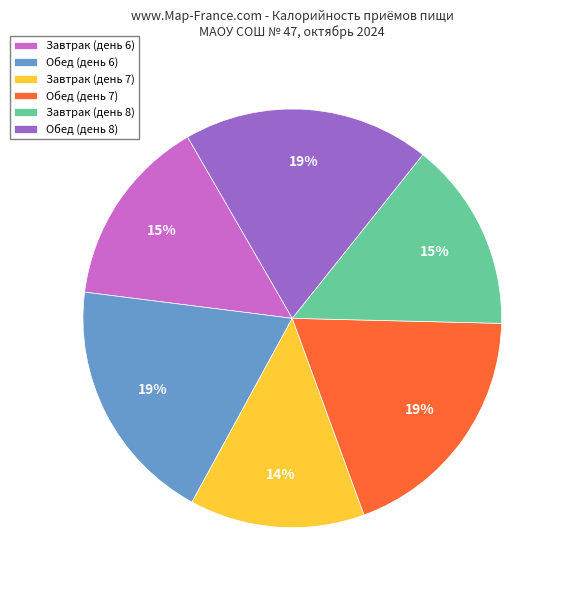

To the nearest percent, what portion does Обед (день 7) represent?

19%